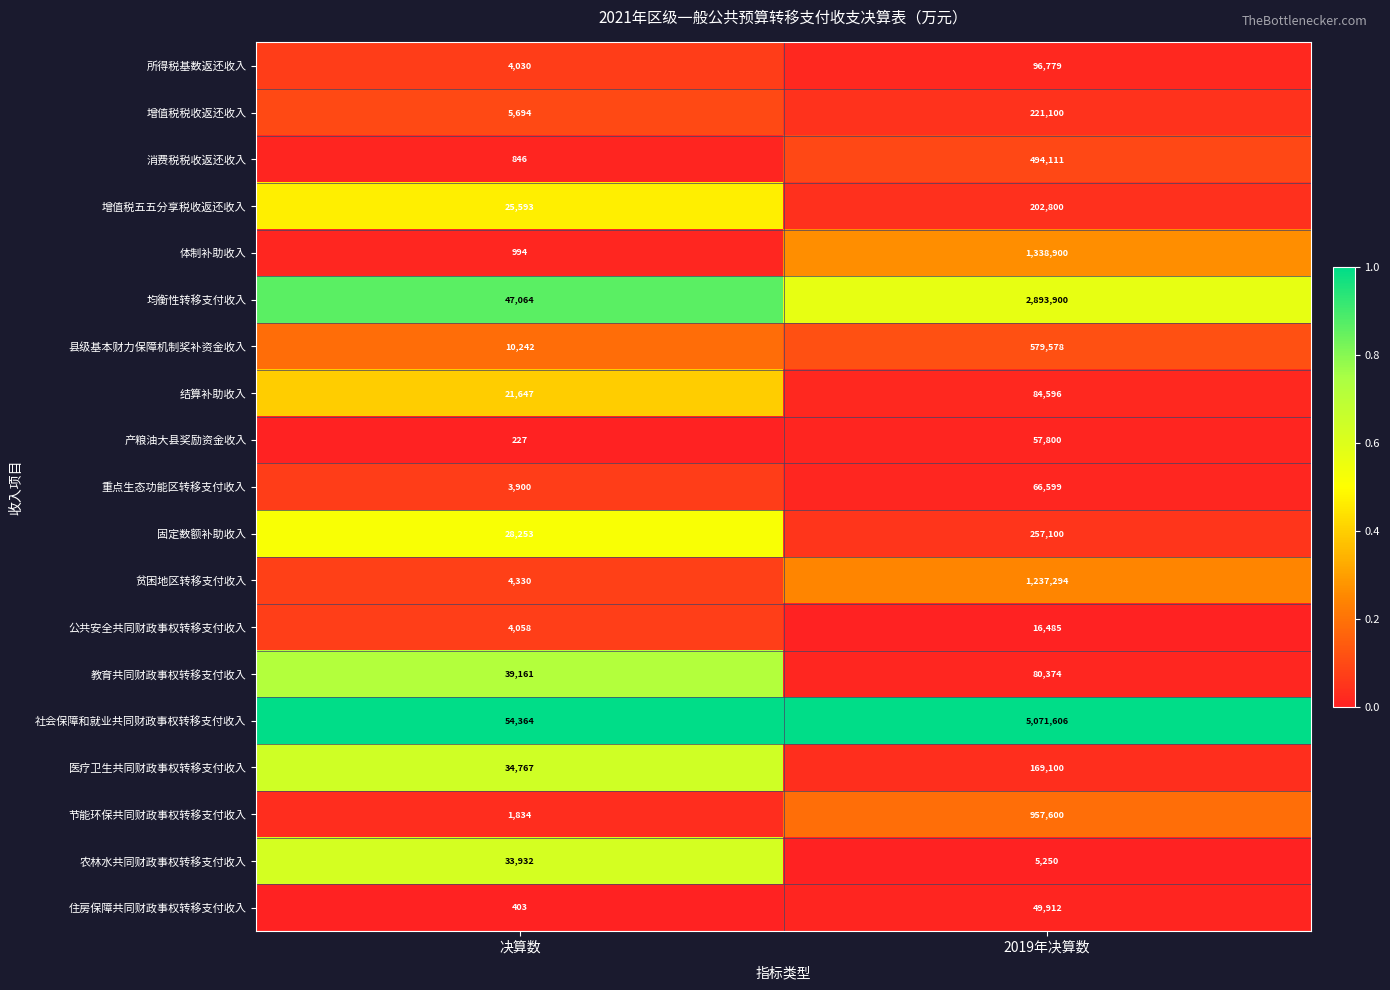

Which category has the lowest value across all series?

决算数